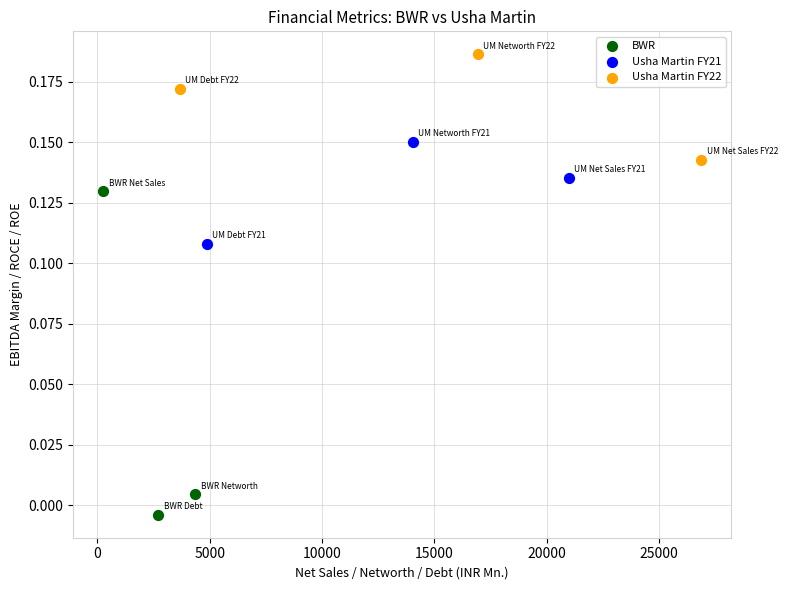

Which series reaches the maximum Y coordinate?

Usha Martin FY22